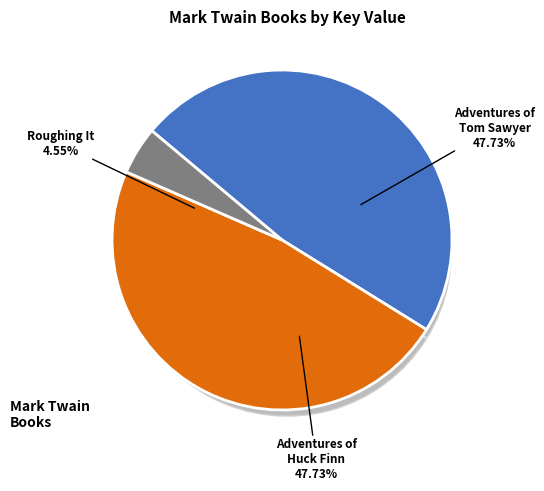

What is the largest slice in the pie chart?

Adventures of Tom Sawyer